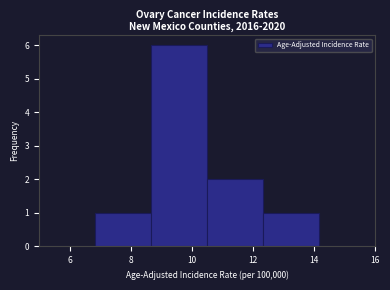

Reading left to right, list every bar in this chart as the range it spans on the x-axis followed by its height. Neither the bar edges nor the heights are printed on the chart, so give them approximately, as read against the axes.

5.0 to 6.8: 0
6.8 to 8.6: 1
8.6 to 10.6: 6
10.6 to 12.4: 2
12.4 to 14.2: 1
14.2 to 16.0: 0